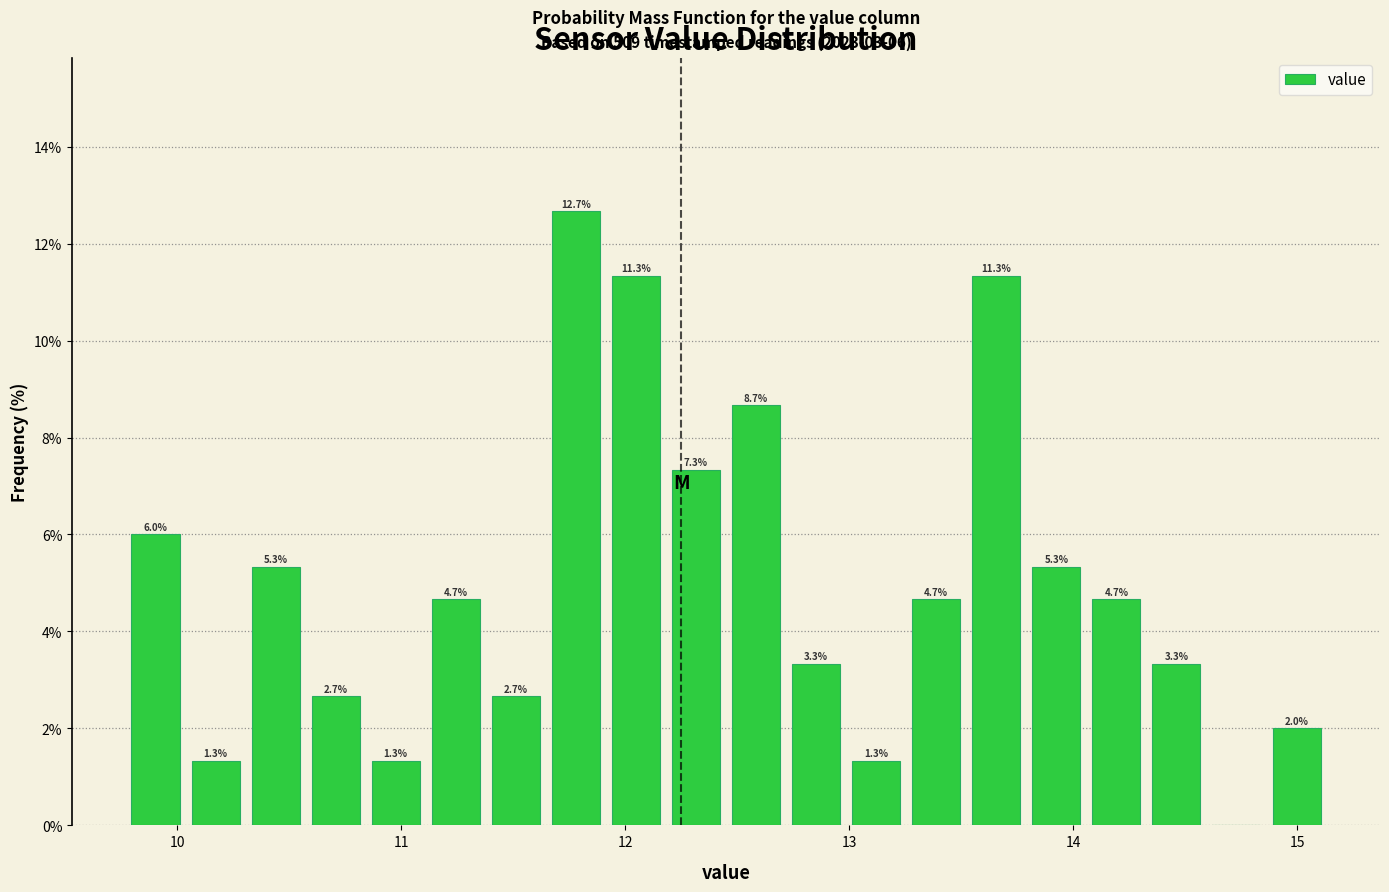

Around what value on the x-axis is the tallest bar? Give the approximate position of its centre, as read against the axis.

11.8